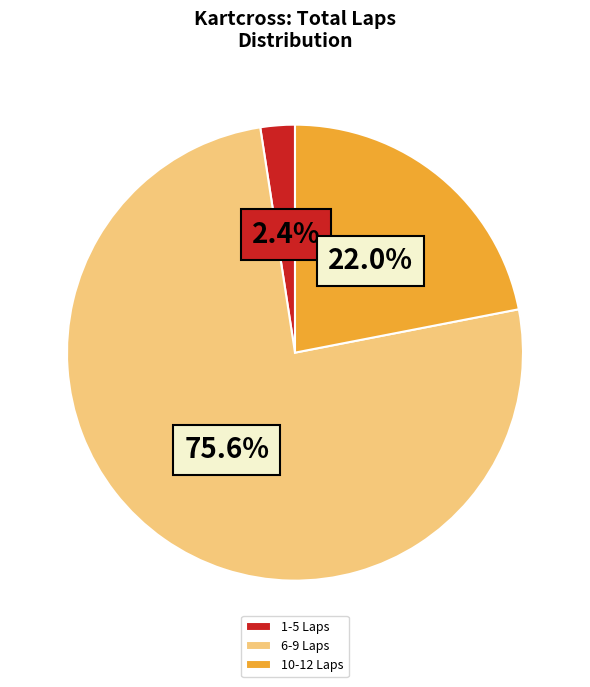

What is the largest slice in the pie chart?

6-9 Laps